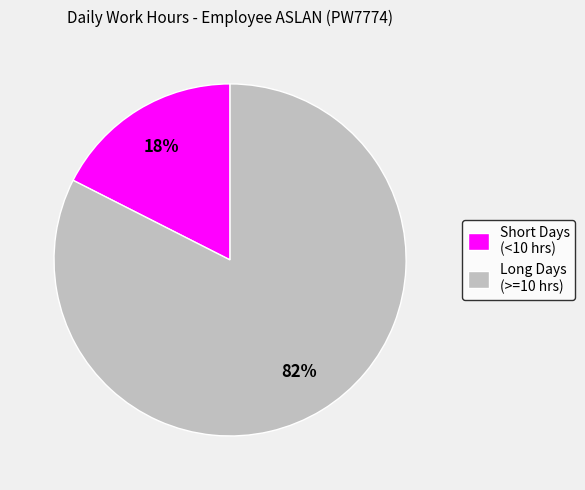

Between Short Days (<10 hrs) and Long Days (>=10 hrs), which is larger?

Long Days (>=10 hrs)